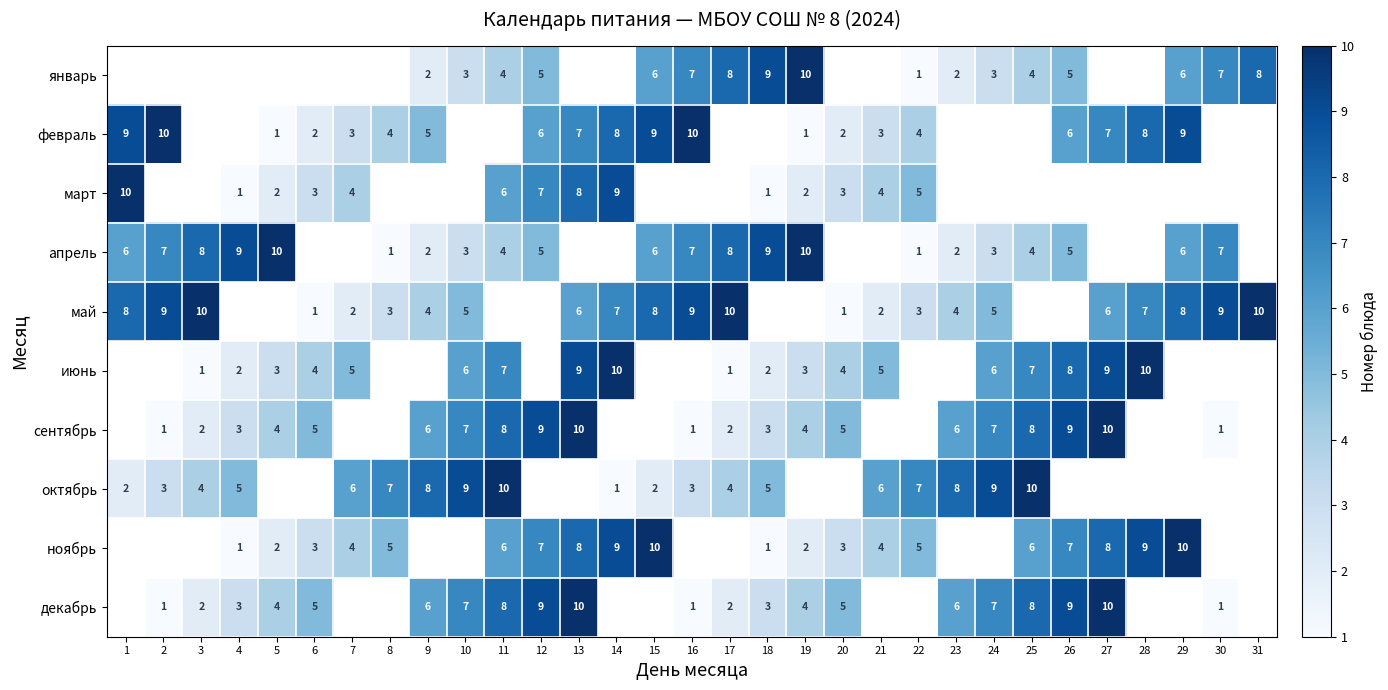

What is the difference between the highest and lowest values at 31?

2.0